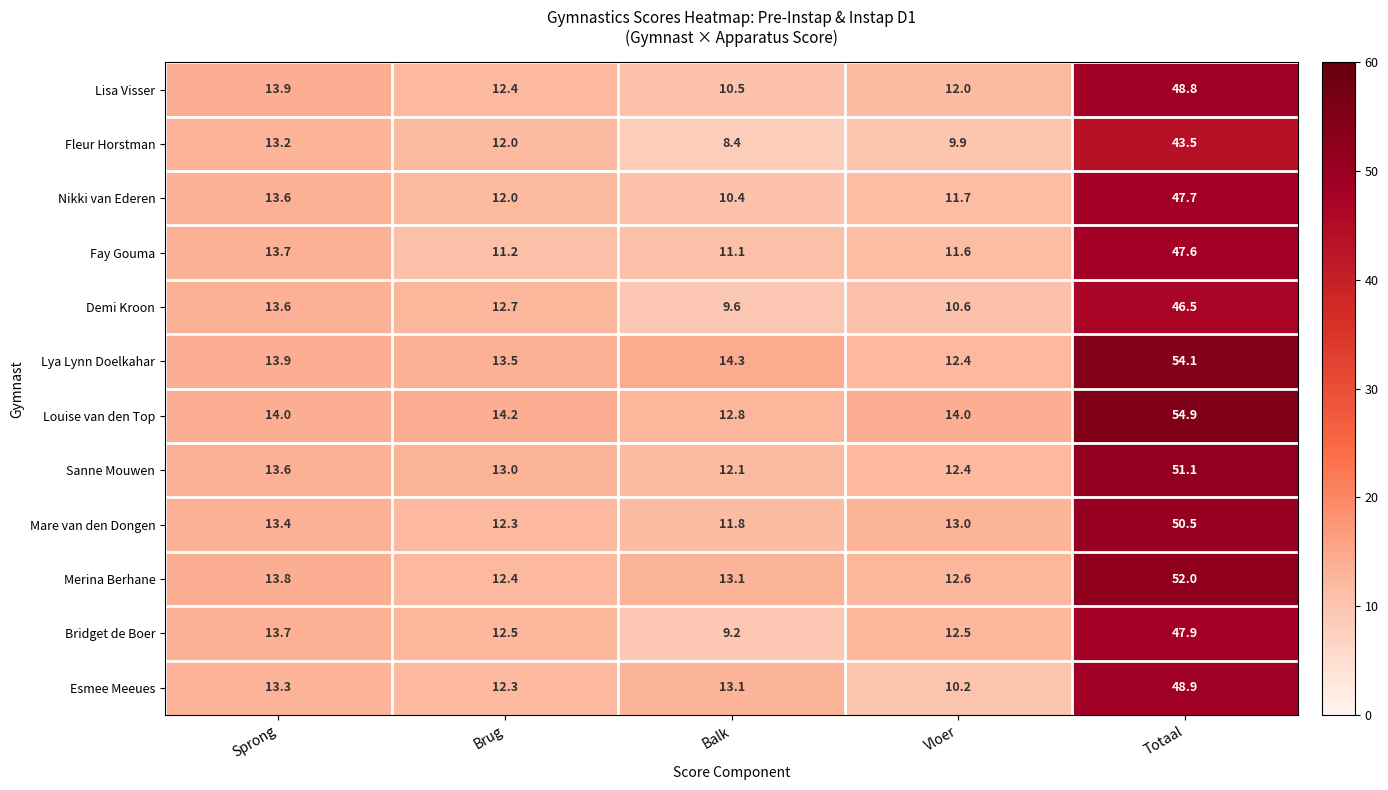

How many categories are shown in the chart?

5